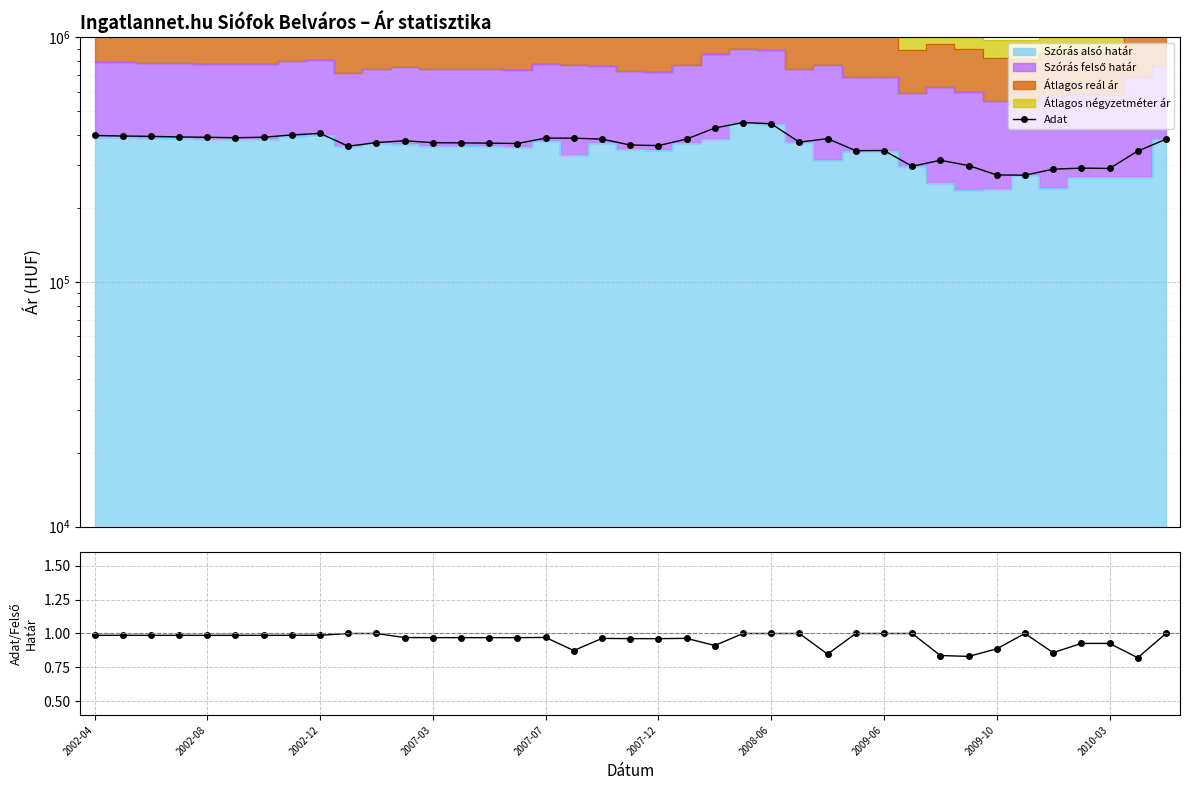

Where is Adat/Felső határ nearest to the value 0?

37